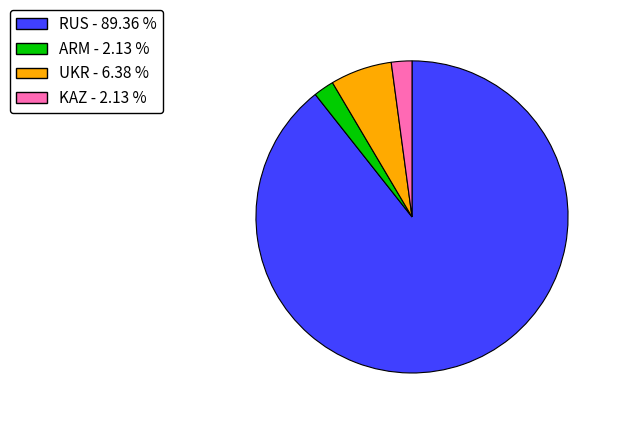

Is there any slice that represents more than half of the pie?

Yes